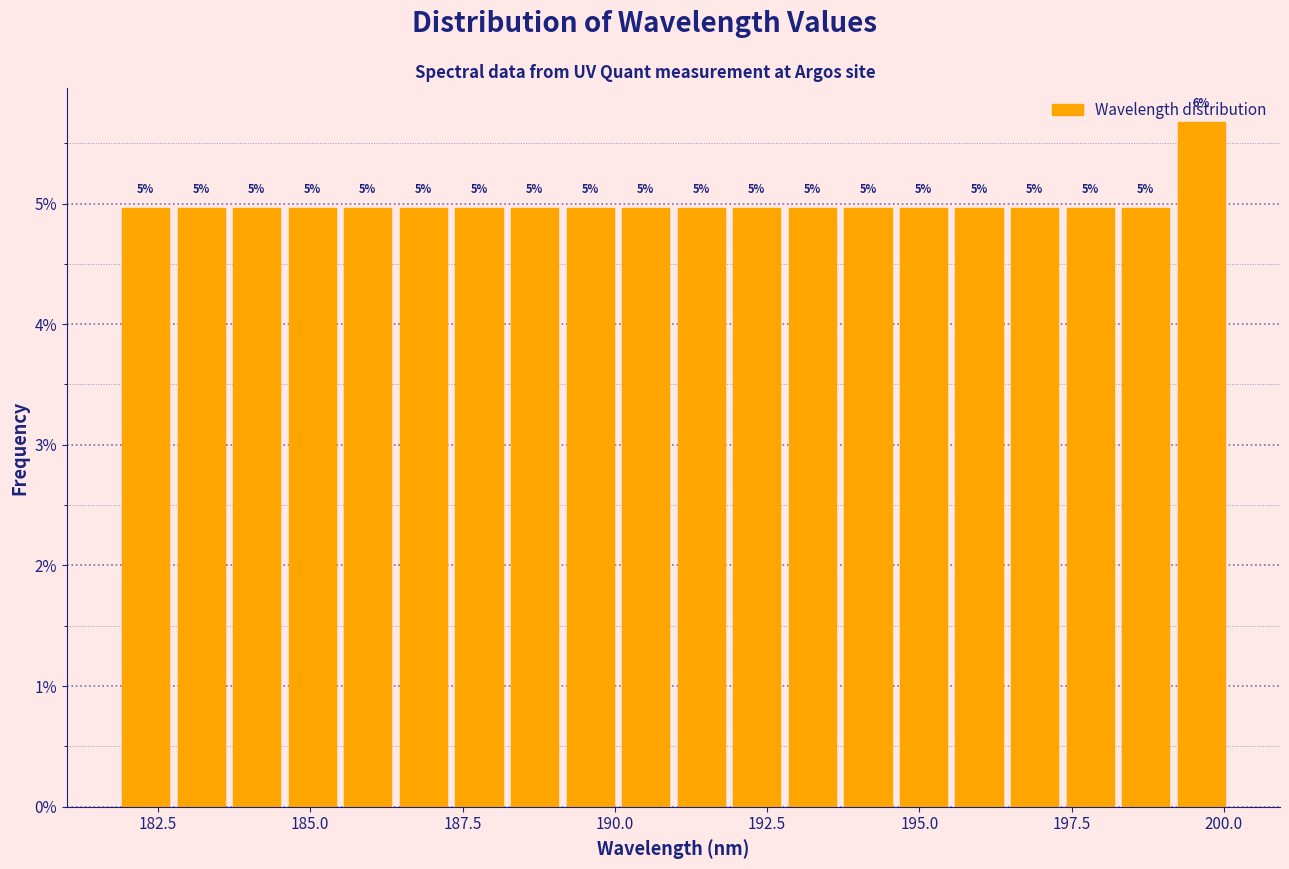

Read against the x-axis, roughly where is the centre of the tallest bar?

199.5